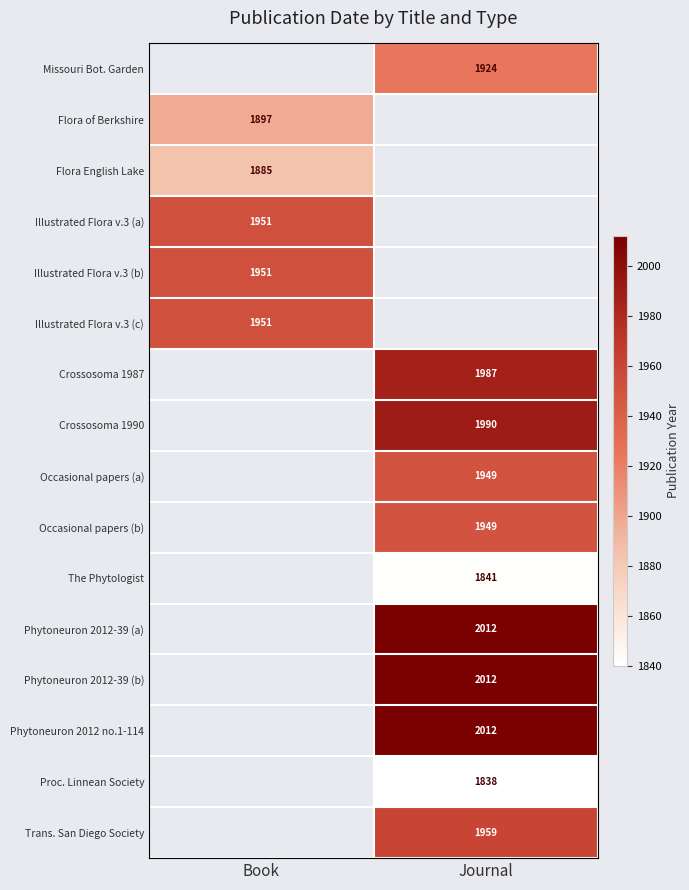

The Phytoneuron 2012-39 (b) series shows 3026 at Journal. True or false?

False